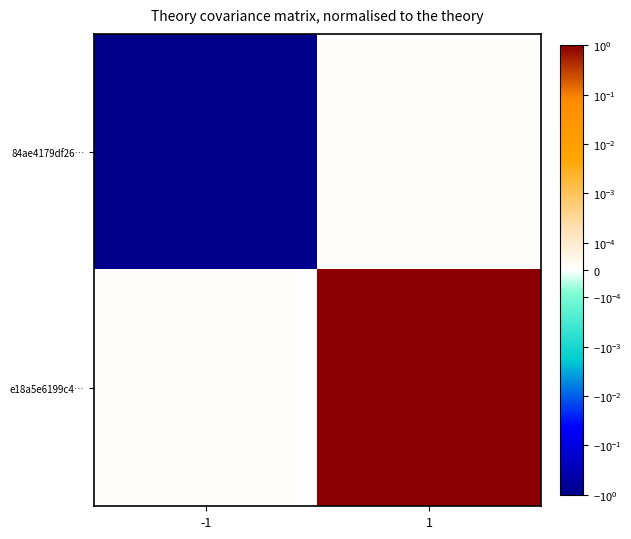

What is the smallest value displayed?

-73